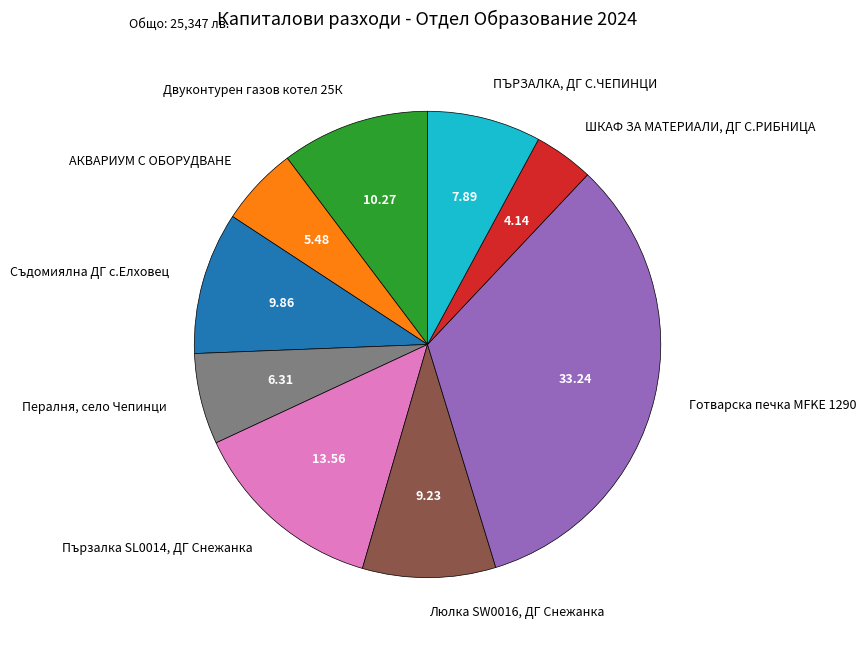

How many slices are in this pie chart?

9